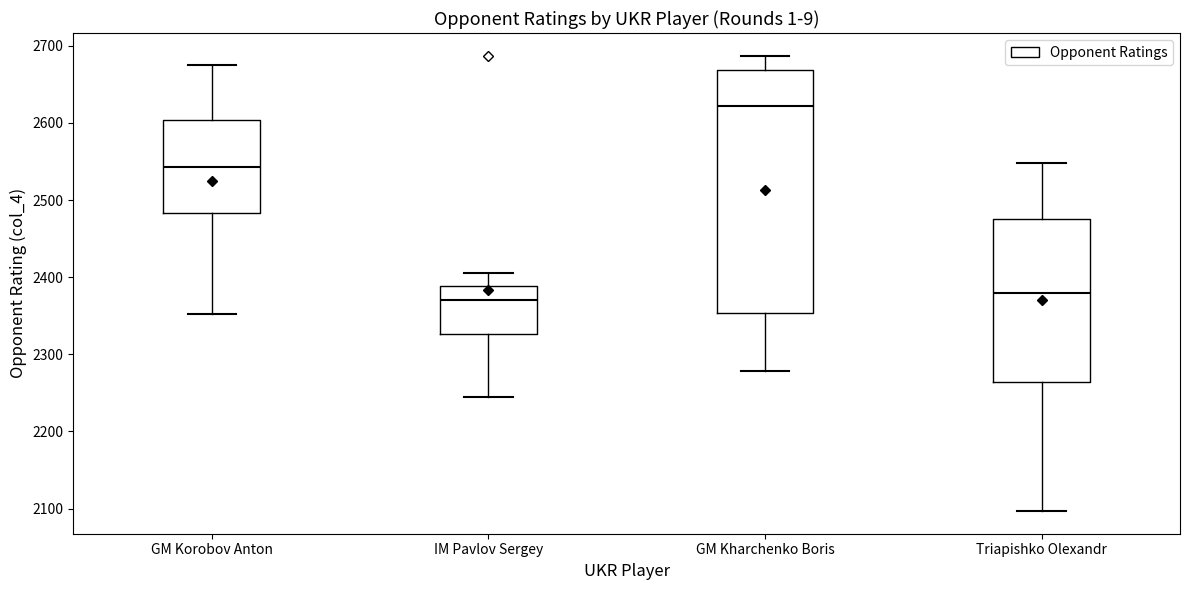

Which box's median line is the highest?

GM Kharchenko Boris